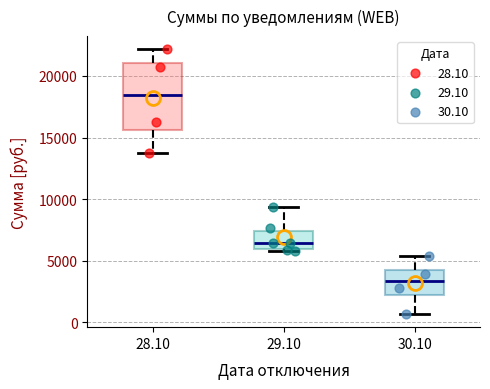

Reading left to right, transcribe this box plot: for each box, give where its median line is, the range the box spans, and where its two whiskers end, as read against the y-axis. The values are not printed on the chart, so give them approximately, as read against the axis.

28.10: median 18500, box 15500 to 21000, whiskers 14000 to 22000
29.10: median 6500, box 6000 to 7500, whiskers 6000 (just below the box's lower edge) to 9500
30.10: median 3500, box 2000 to 4500, whiskers 500 to 5500